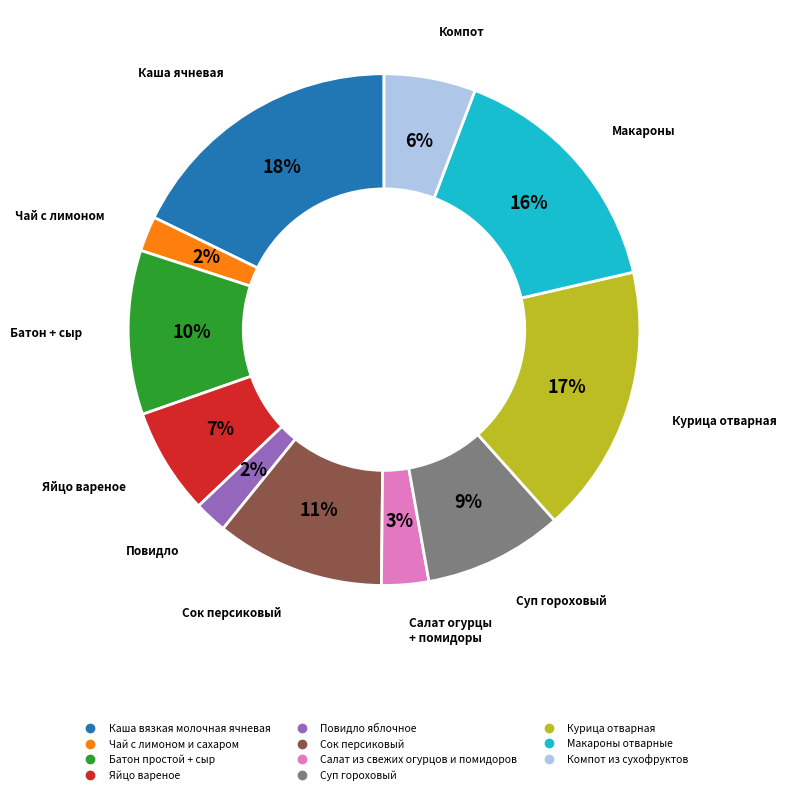

To the nearest percent, what is the difference between the Батон простой + сыр and Курица отварная slice percentages?

7%